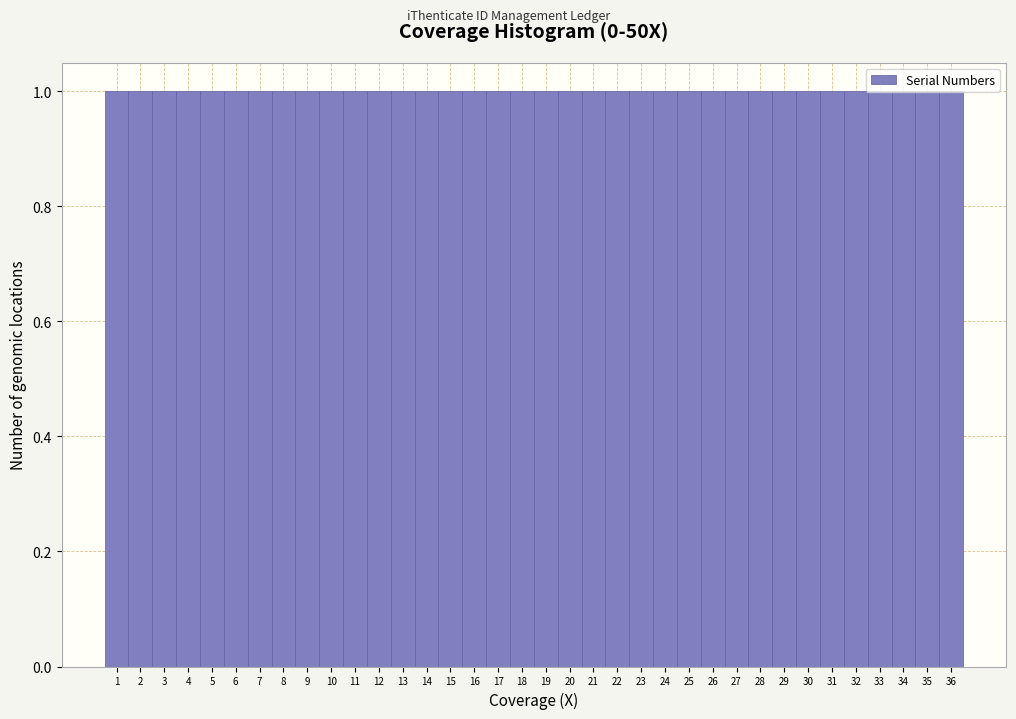

How tall is the bar that spans 28.5 to 29.5 on the x-axis? The values are not printed on the chart, so give them approximately, as read against the axis.

1